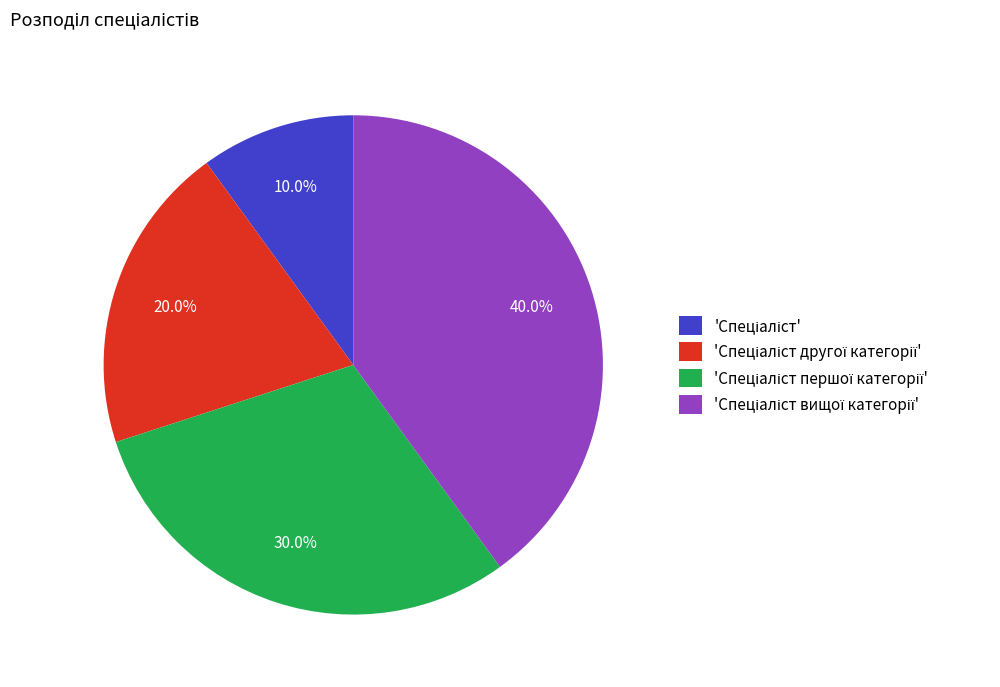

Is there a majority slice in this chart?

No